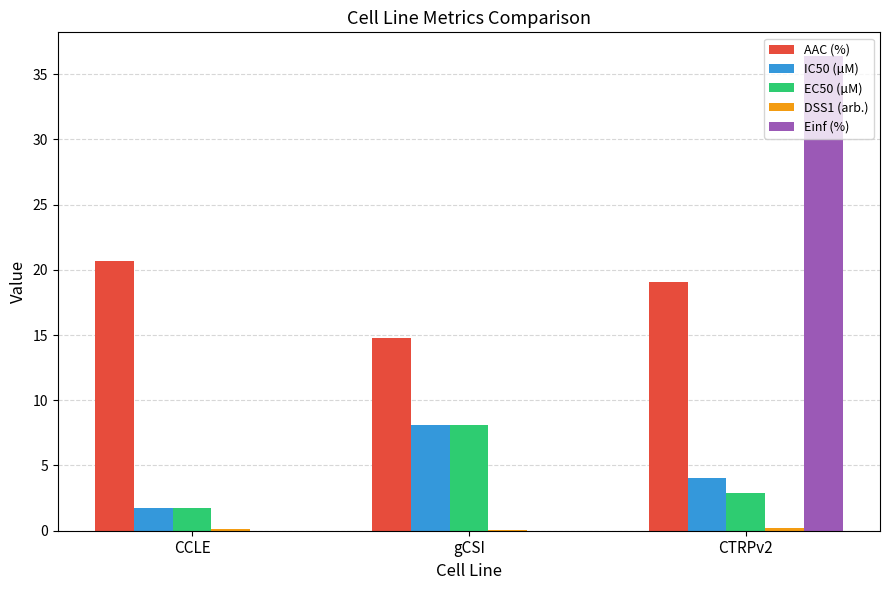

What is the sum of all IC50 (µM) values?

13.9